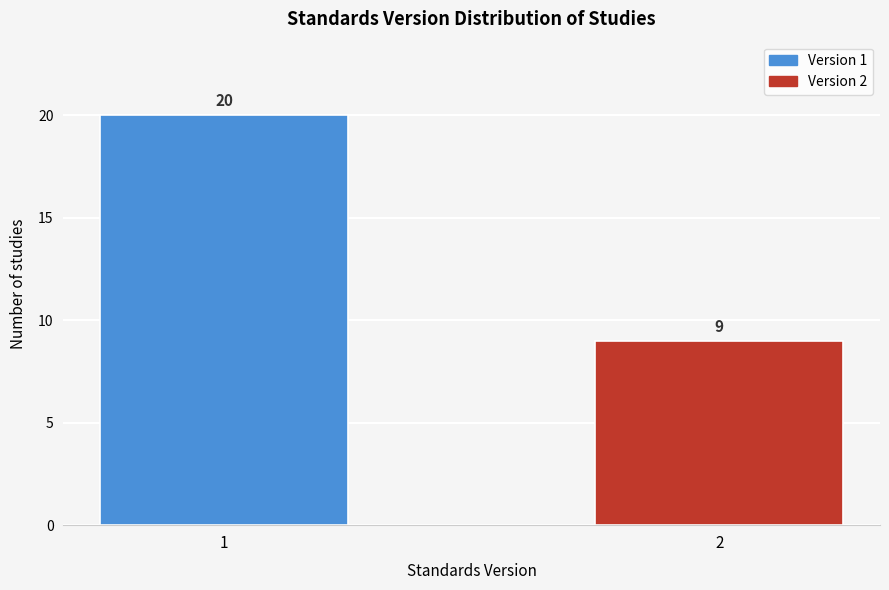

Reading left to right, transcribe all the data shown in this chart.

20	9